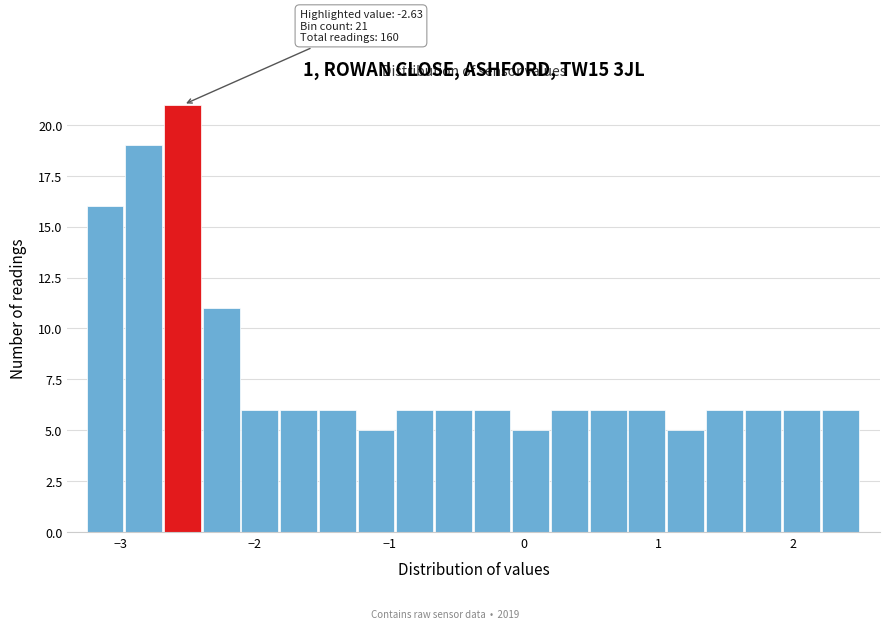

Read against the x-axis, roughly where is the centre of the tallest bar?

-2.5